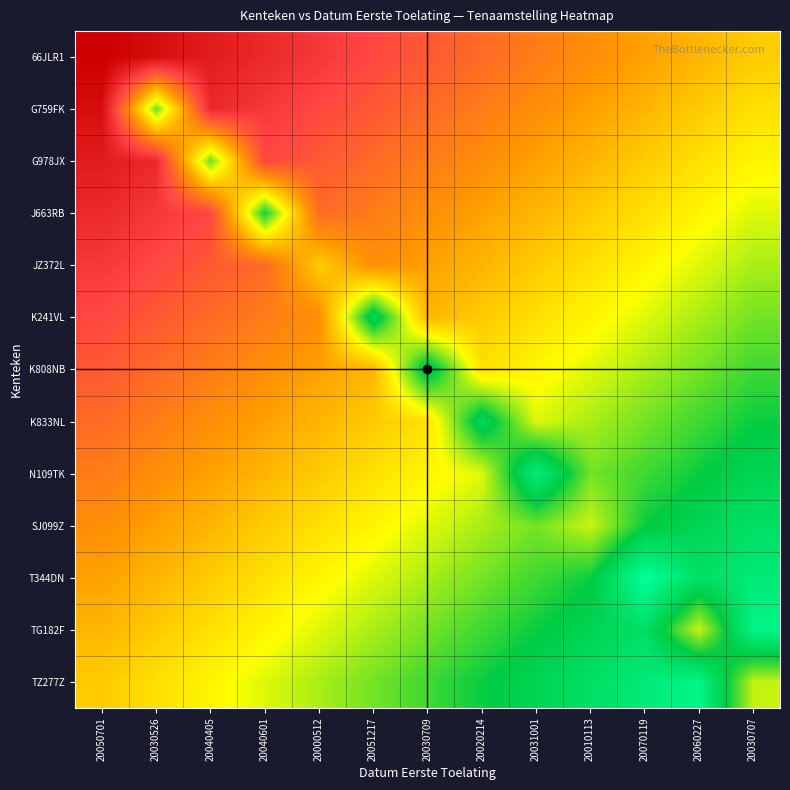

Rank the series by their maximum value, from lowest to highest.

66JLR1, JZ372L, G759FK, G978JX, J663RB, K808NB, K833NL, K241VL, SJ099Z, N109TK, TG182F, TZ277Z, T344DN